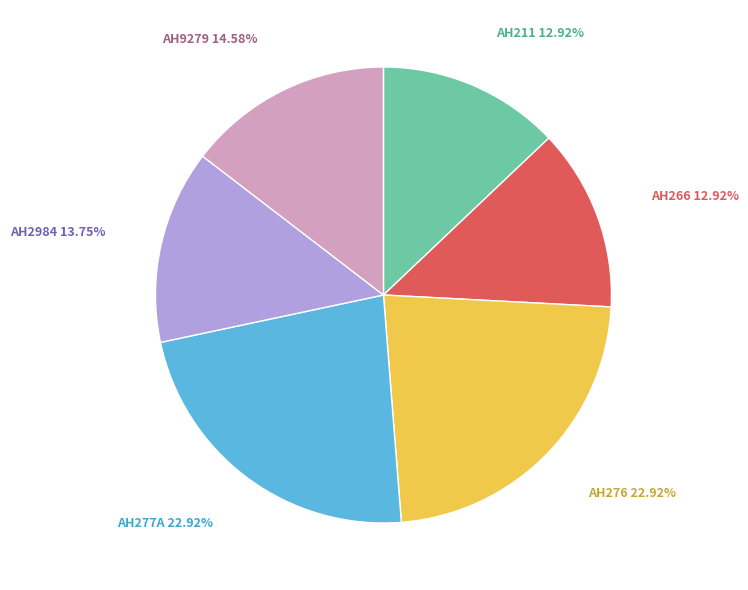

To the nearest percent, what is the average slice percentage?

17%